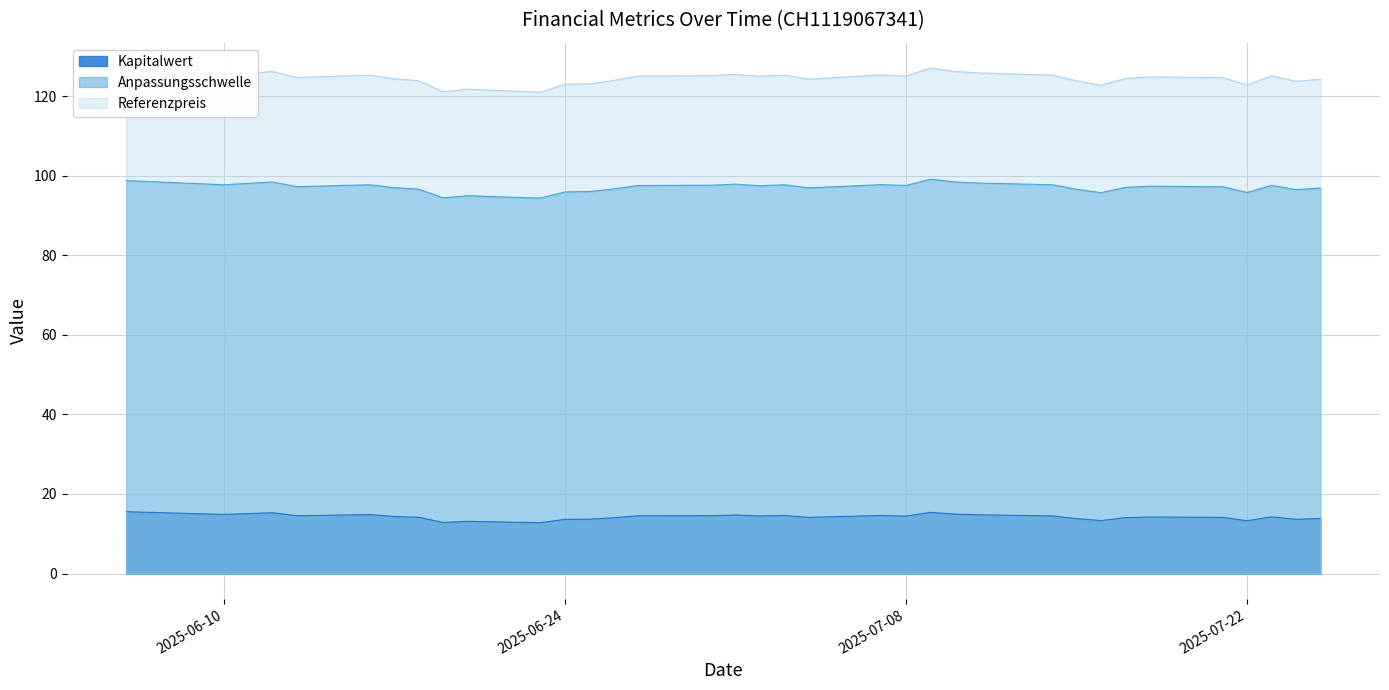

Reading left to right, extract all data points from this chart.

Kapitalwert: 2025-06-06=15.6	2025-06-10=14.9	2025-06-11=15.1	2025-06-12=15.3	2025-06-13=14.5	2025-06-16=14.8	2025-06-17=14.3	2025-06-18=14.1	2025-06-19=12.8	2025-06-20=13.1	2025-06-23=12.8	2025-06-24=13.6	2025-06-25=13.7	2025-06-26=14.0	2025-06-27=14.5	2025-06-30=14.6	2025-07-01=14.7	2025-07-02=14.5	2025-07-03=14.6	2025-07-04=14.1	2025-07-07=14.6	2025-07-08=14.4	2025-07-09=15.4	2025-07-10=14.9	2025-07-11=14.8	2025-07-14=14.5	2025-07-15=13.8	2025-07-16=13.3	2025-07-17=14.1	2025-07-18=14.2	2025-07-21=14.1	2025-07-22=13.3	2025-07-23=14.3	2025-07-24=13.6	2025-07-25=13.8
Anpassungsschwelle: 2025-06-06=126.6	2025-06-10=125.2	2025-06-11=125.7	2025-06-12=126.2	2025-06-13=124.7	2025-06-16=125.2	2025-06-17=124.3	2025-06-18=123.8	2025-06-19=121.0	2025-06-20=121.7	2025-06-23=121.0	2025-06-24=123.0	2025-06-25=123.0	2025-06-26=123.9	2025-06-27=125.0	2025-06-30=125.1	2025-07-01=125.5	2025-07-02=125.0	2025-07-03=125.2	2025-07-04=124.2	2025-07-07=125.3	2025-07-08=125.0	2025-07-09=127.0	2025-07-10=126.2	2025-07-11=125.8	2025-07-14=125.2	2025-07-15=123.8	2025-07-16=122.7	2025-07-17=124.4	2025-07-18=124.8	2025-07-21=124.6	2025-07-22=122.8	2025-07-23=125.0	2025-07-24=123.7	2025-07-25=124.2
Referenzpreis: 2025-06-06=98.7	2025-06-10=97.7	2025-06-11=98.0	2025-06-12=98.4	2025-06-13=97.2	2025-06-16=97.7	2025-06-17=97.0	2025-06-18=96.6	2025-06-19=94.4	2025-06-20=94.9	2025-06-23=94.3	2025-06-24=95.9	2025-06-25=96.0	2025-06-26=96.6	2025-06-27=97.5	2025-06-30=97.6	2025-07-01=97.9	2025-07-02=97.5	2025-07-03=97.7	2025-07-04=96.9	2025-07-07=97.7	2025-07-08=97.5	2025-07-09=99.1	2025-07-10=98.4	2025-07-11=98.1	2025-07-14=97.7	2025-07-15=96.6	2025-07-16=95.7	2025-07-17=97.0	2025-07-18=97.3	2025-07-21=97.2	2025-07-22=95.7	2025-07-23=97.5	2025-07-24=96.5	2025-07-25=96.9